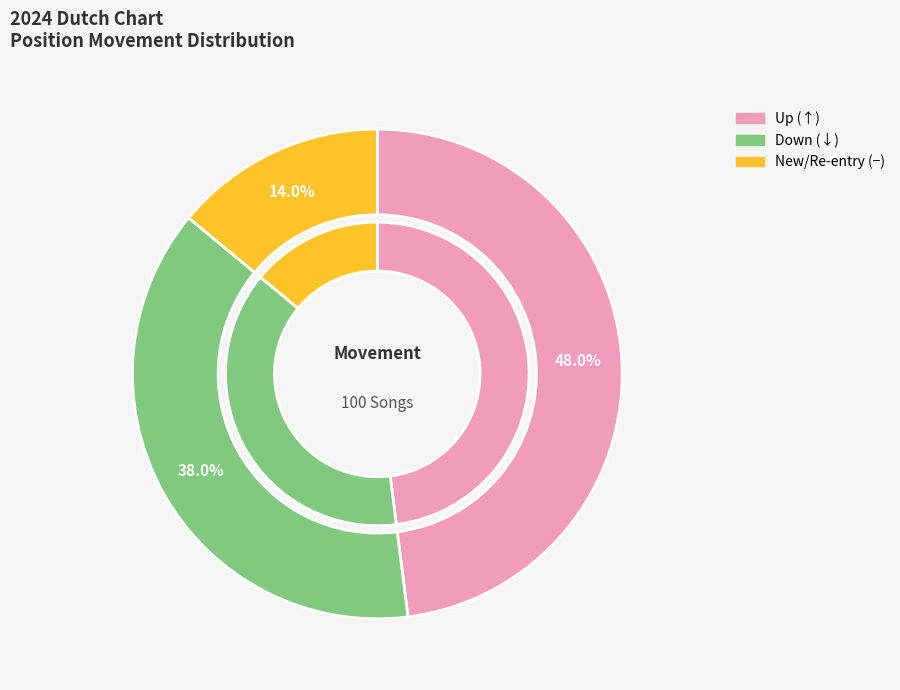

Rank the categories by value from highest to lowest.

up, down, -